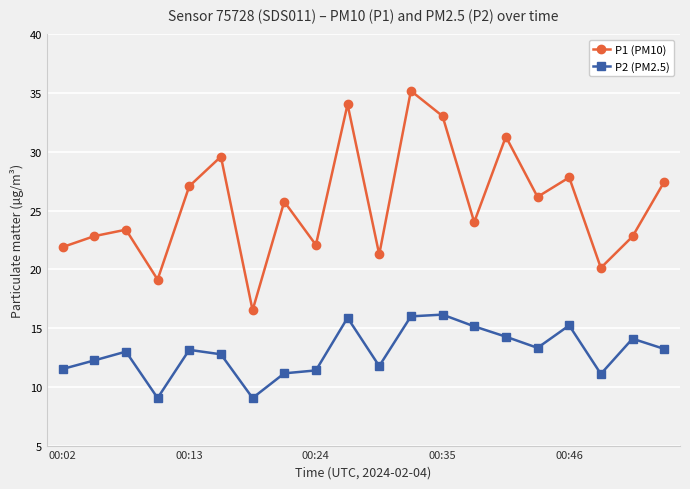

Which series has the largest total across all categories?

P1 (PM10)